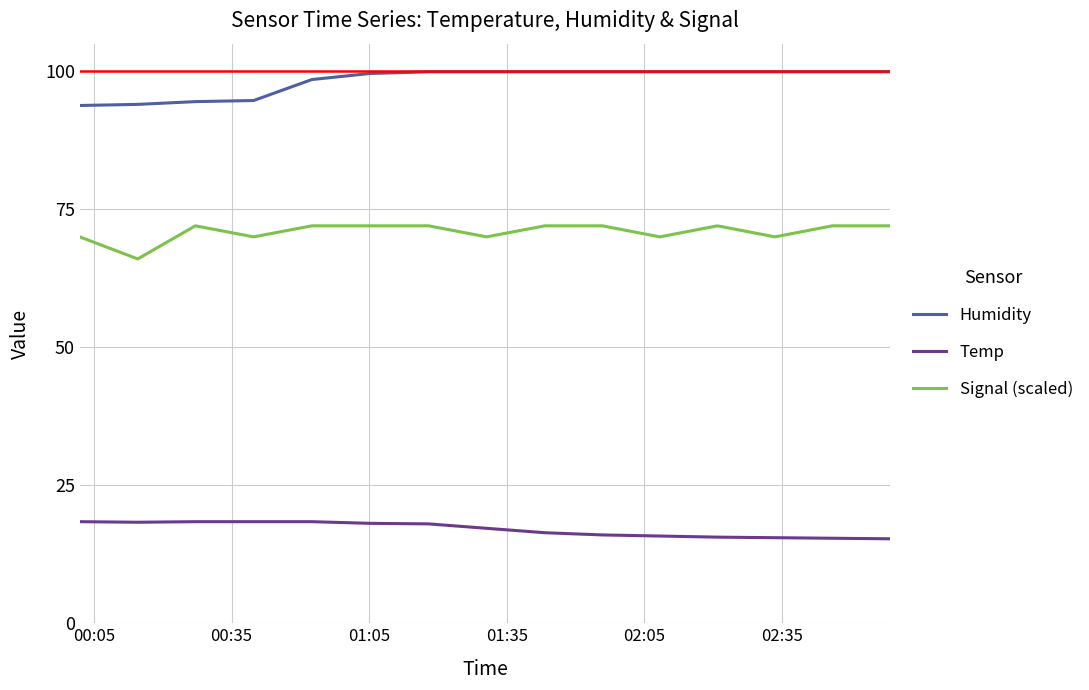

What is the lowest value of the Humidity series?

93.8